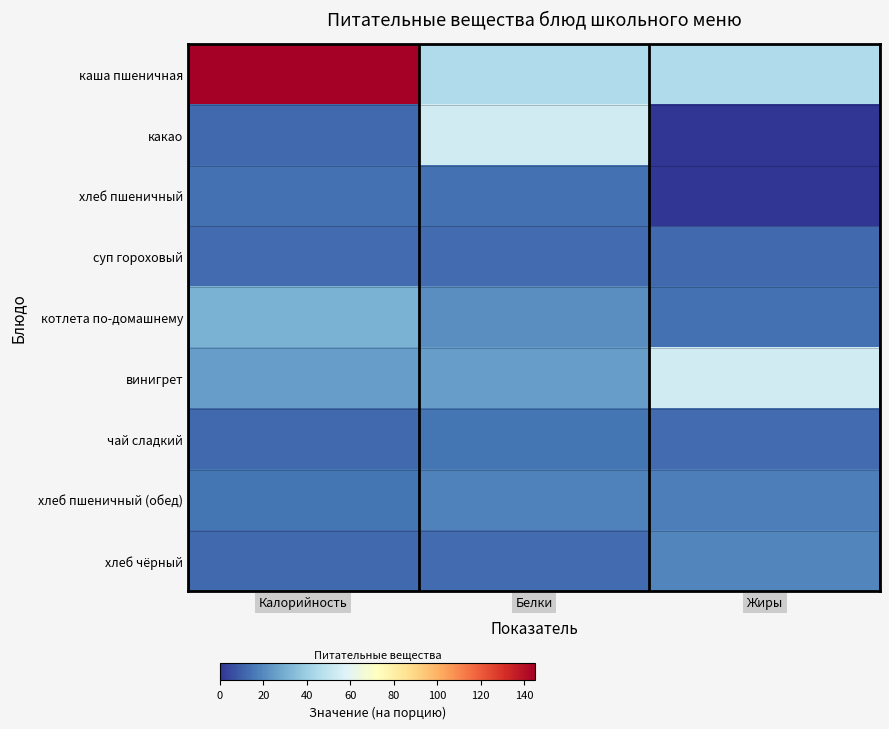

Reading left to right, transcribe all the data shown in this chart.

каша пшеничная: Калорийность=145	Белки=45	Жиры=45
какао: Калорийность=12	Белки=54	Жиры=0
хлеб пшеничный: Калорийность=14	Белки=14	Жиры=0
суп гороховый: Калорийность=13	Белки=13	Жиры=12
котлета по-домашнему: Калорийность=31	Белки=21	Жиры=14
винигрет: Калорийность=25	Белки=25	Жиры=54
чай сладкий: Калорийность=12	Белки=15	Жиры=13
хлеб пшеничный (обед): Калорийность=15	Белки=18	Жиры=17
хлеб чёрный: Калорийность=12	Белки=13	Жиры=19